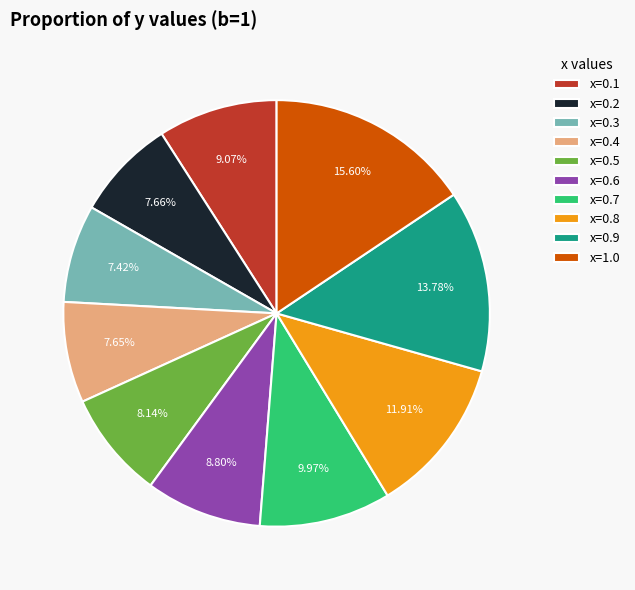

Count the number of slices in the pie.

10